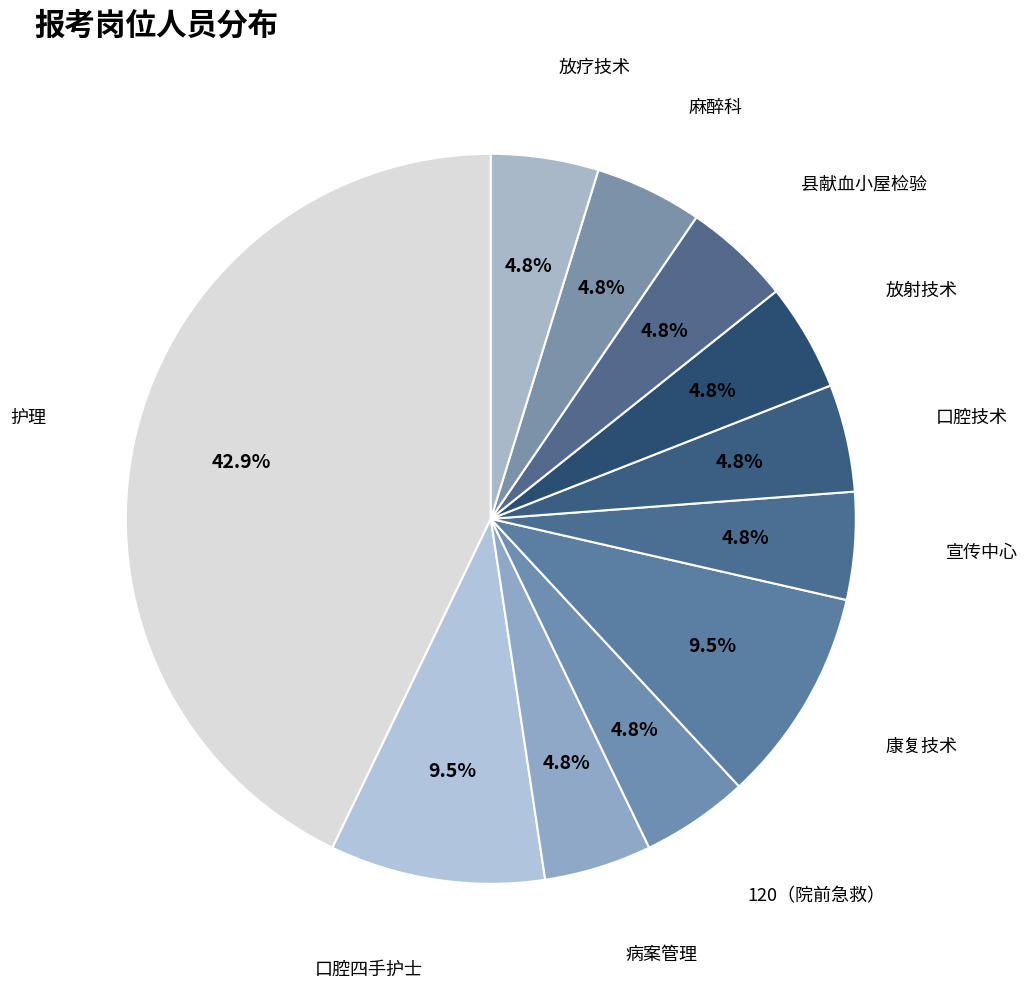

How many slices are in this pie chart?

11